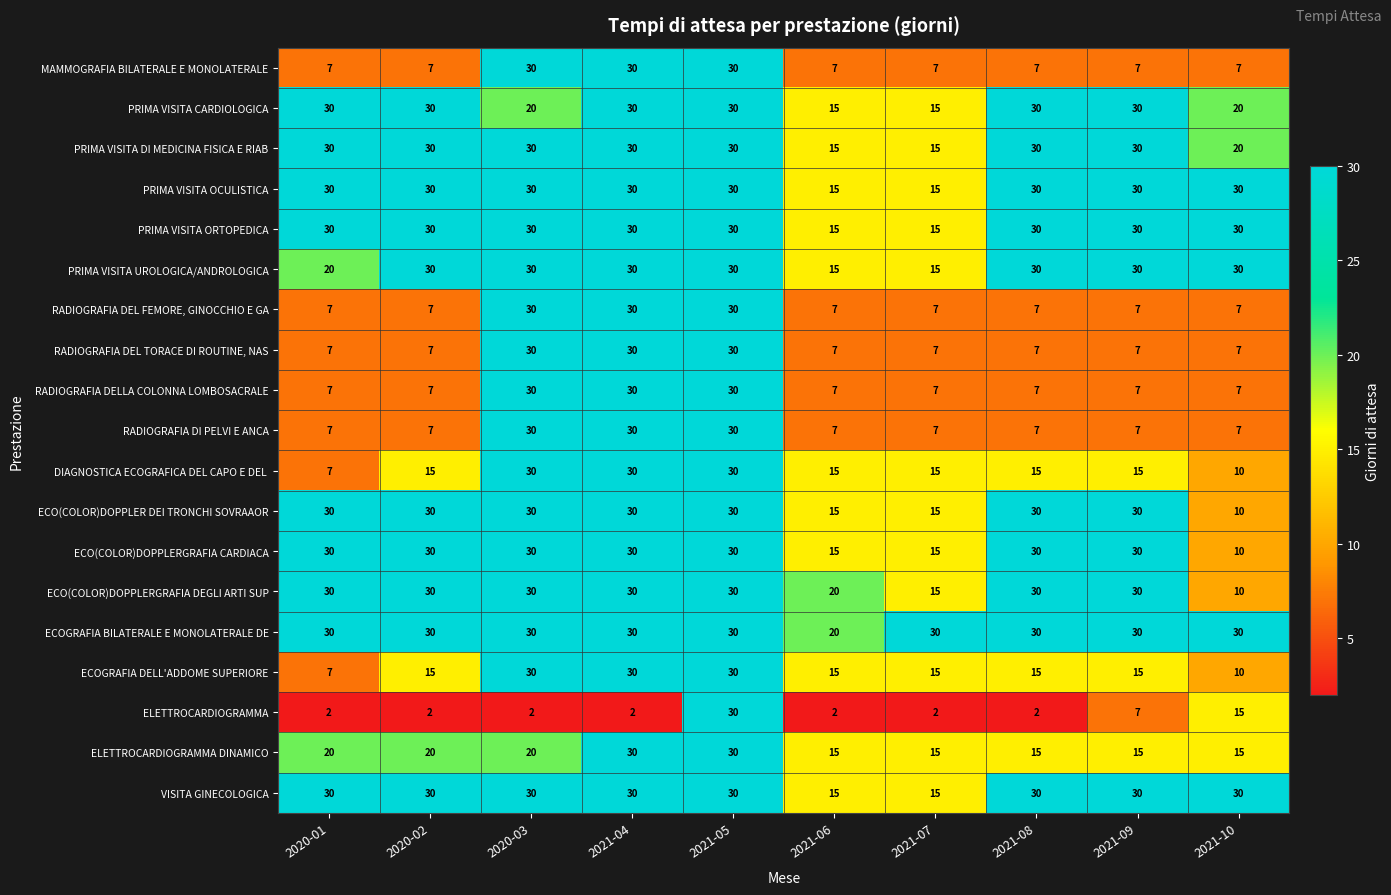

What is the average value of the ELETTROCARDIOGRAMMA DINAMICO series?

20